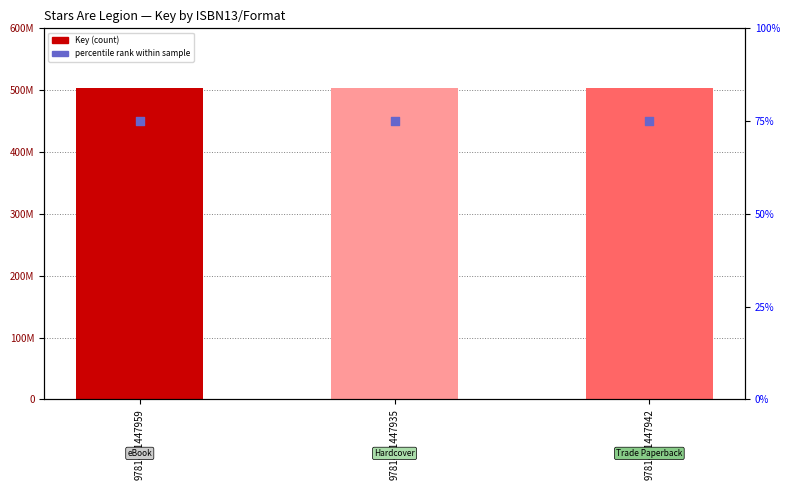

Which series reaches the maximum Y coordinate?

Key